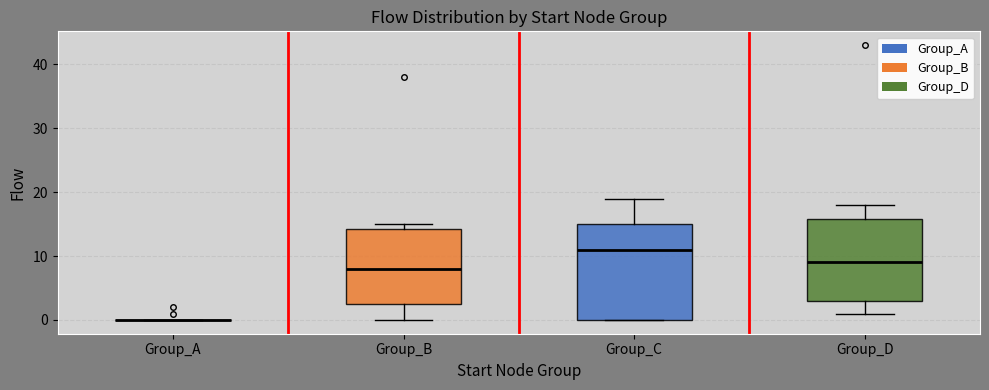

Comparing the boxes themselves (not the whiskers), which one is the tallest?

Group_C